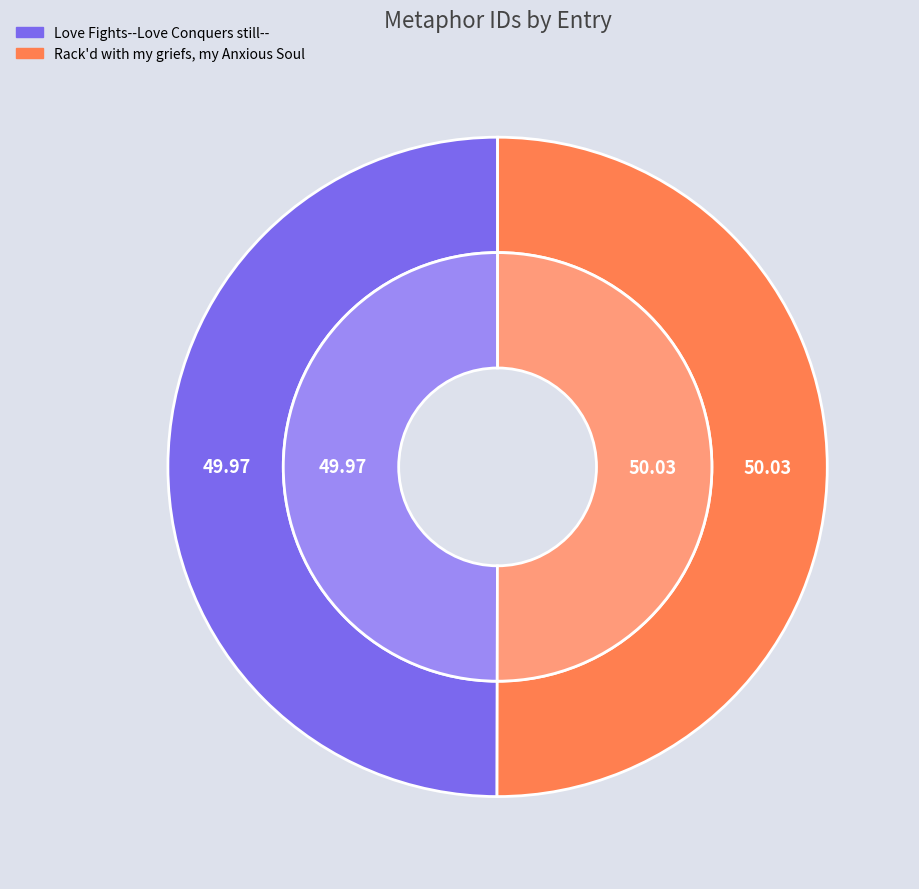

To the nearest percent, what is the combined percentage of Love Fights--Love Conquers still-- and Rack'd with my griefs, my Anxious Soul?

100%